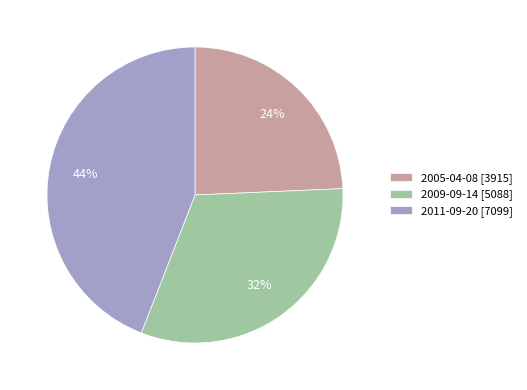

What percentage is the 2009-09-14 slice, to the nearest percent?

32%